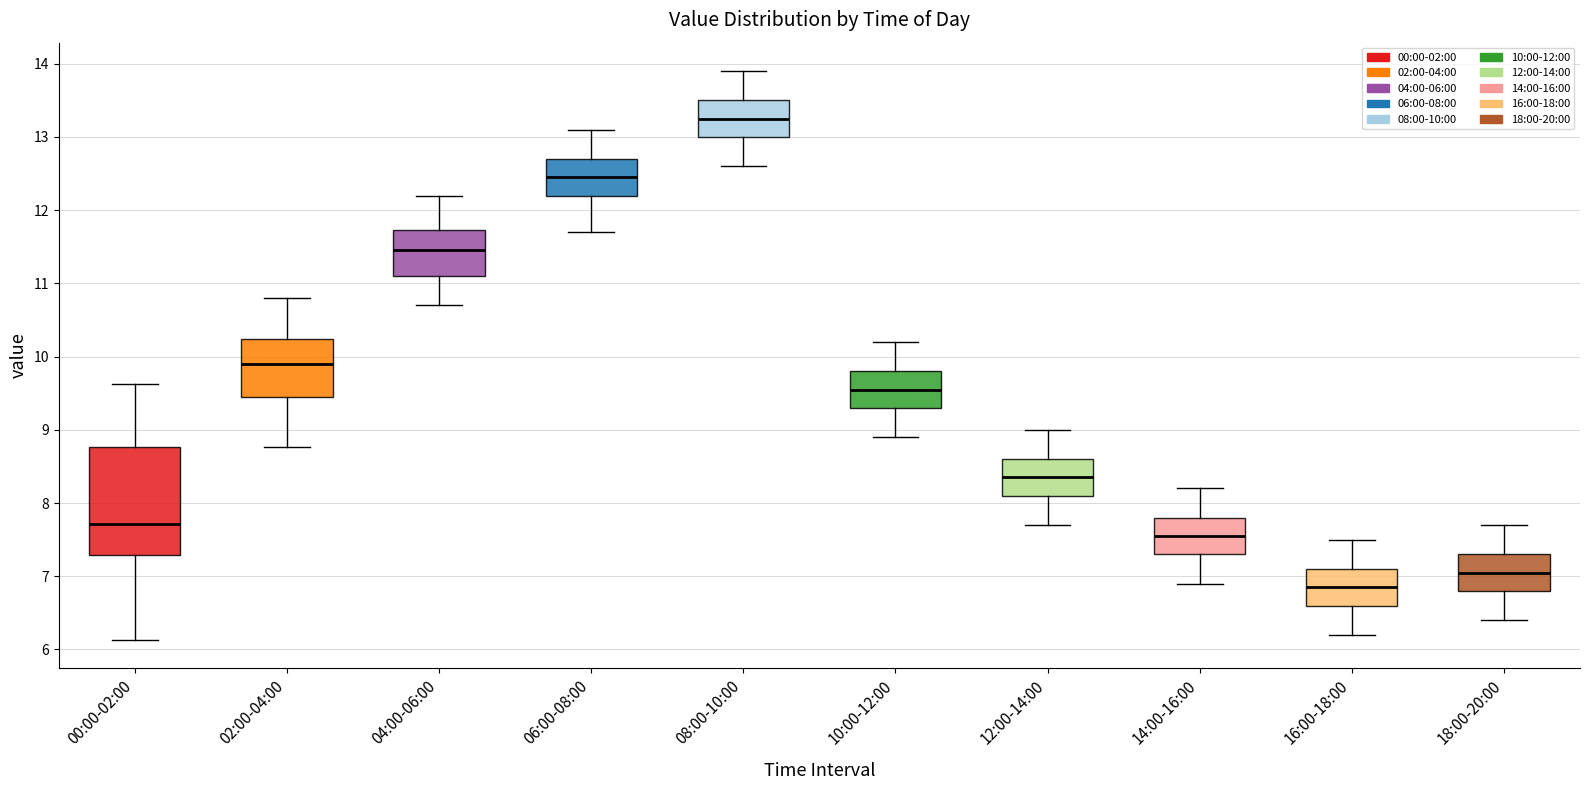

Where is the lower edge of the box for 10:00-12:00 on the y-axis? The values are not printed on the chart, so give them approximately, as read against the axis.

9.3